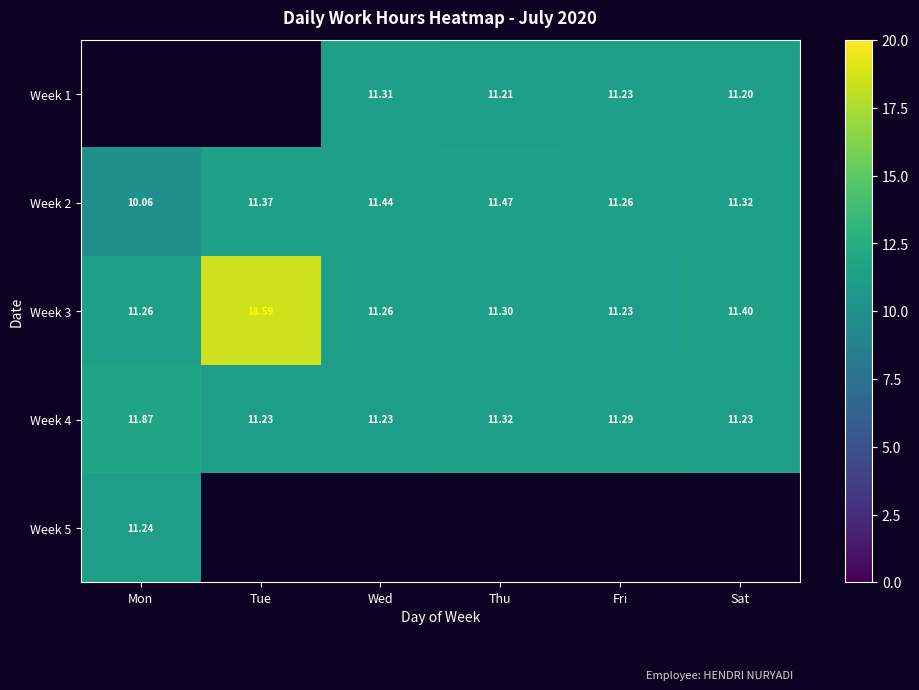

What is the maximum value shown in the chart?

18.6